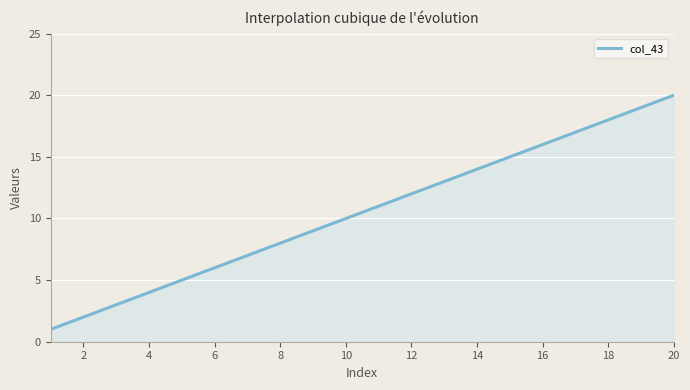

What is the greatest value displayed?

20.0